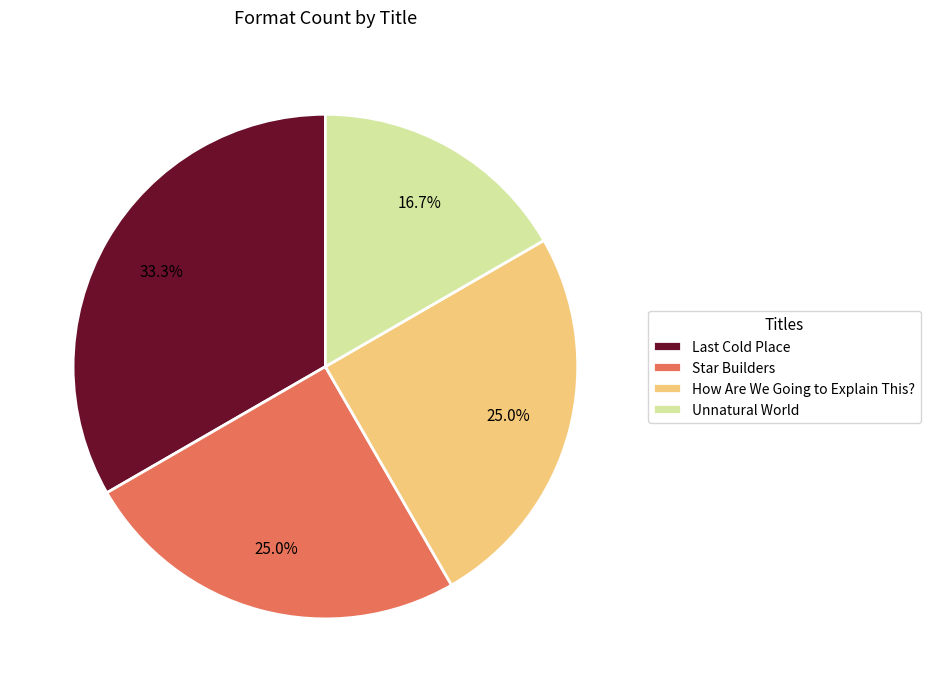

What is the ratio of the value at How Are We Going to Explain This? to the value at Unnatural World?

1.5